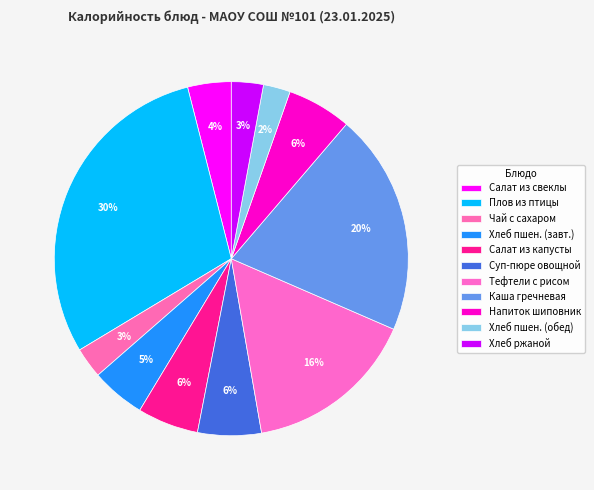

How many segments does this pie chart have?

11